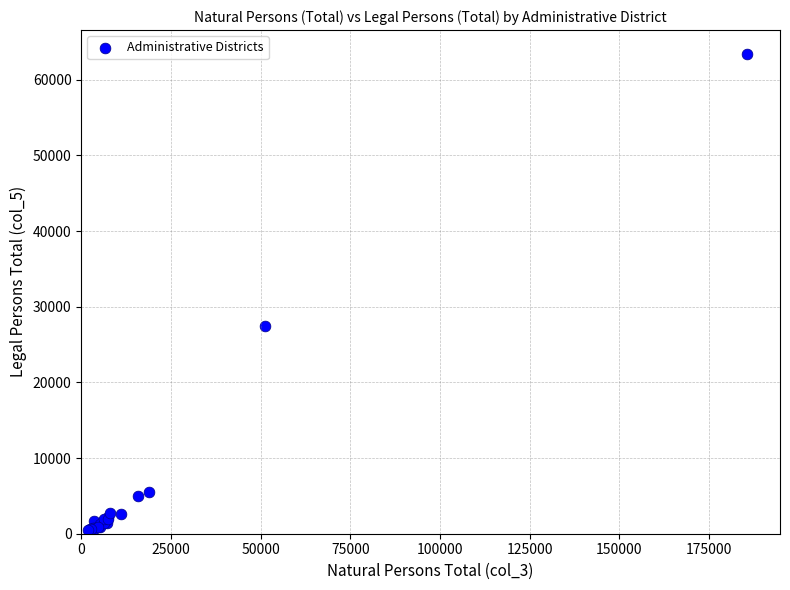

What Y value in the scatter plot is closest to 31948?

27515